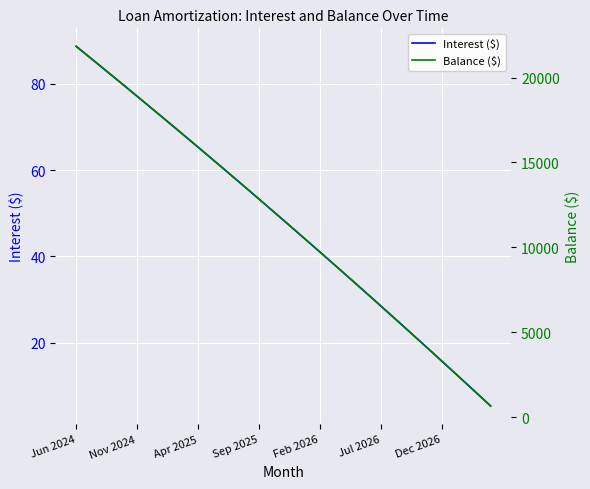

The Interest ($) series shows 41.0 at Feb 2026. True or false?

True